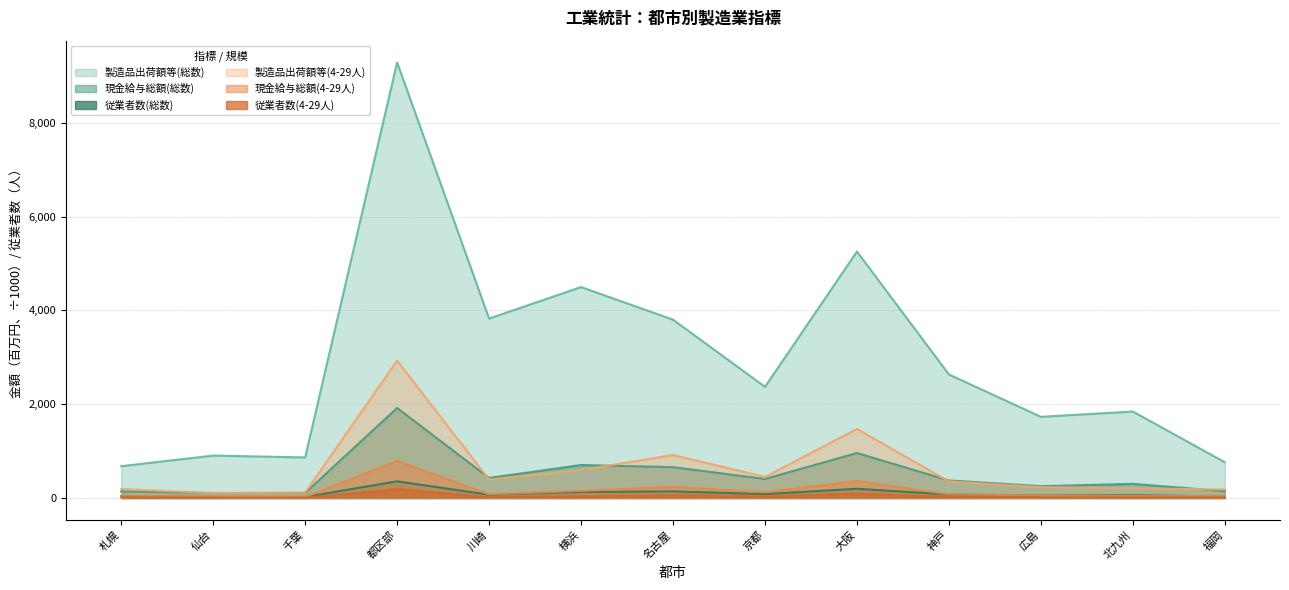

At how many categories does at least one series exceed 1691?

9